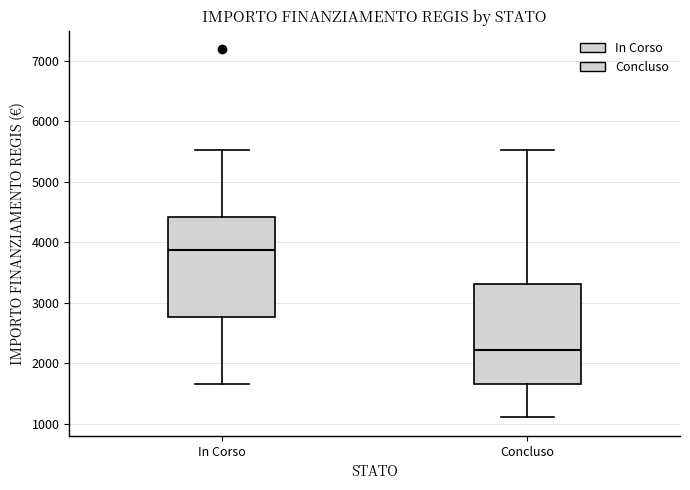

Reading left to right, transcribe this box plot: for each box, give where its median line is, the range the box spans, and where its two whiskers end, as read against the y-axis. The values are not printed on the chart, so give them approximately, as read against the axis.

In Corso: median 3900, box 2800 to 4400, whiskers 1700 to 5500
Concluso: median 2200, box 1700 to 3300, whiskers 1100 to 5500